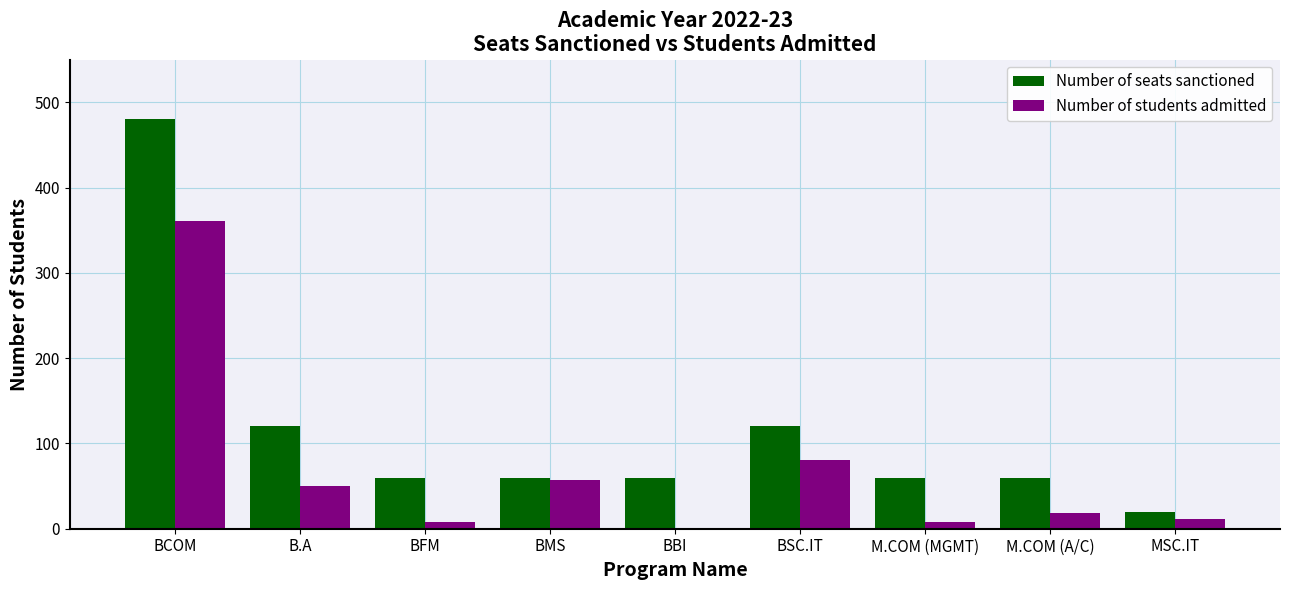

Which category has the highest value across all series?

BCOM